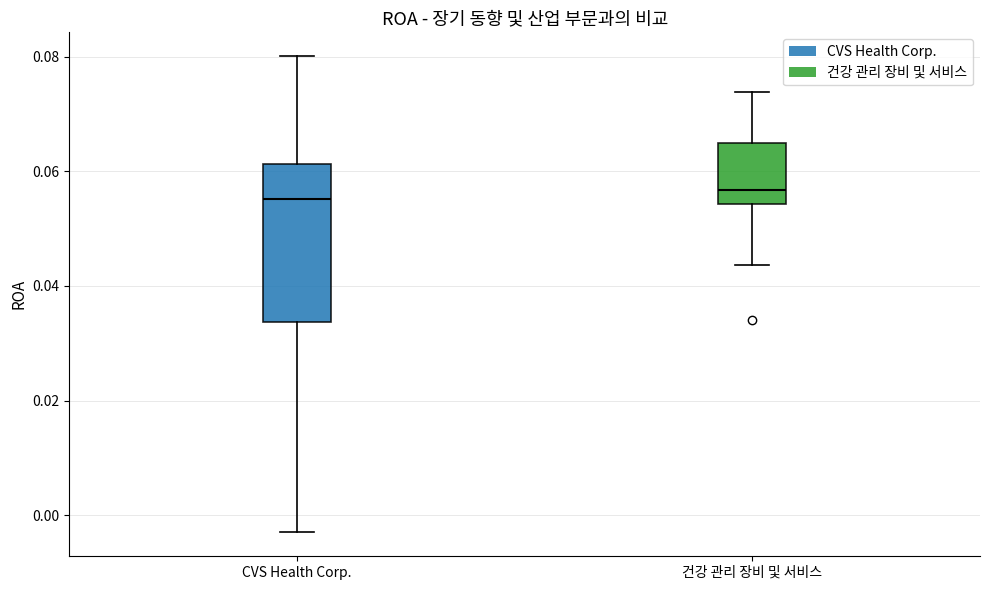

Where does the median line of the box for 건강 관리 장비 및 서비스 sit on the y-axis? The values are not printed on the chart, so give them approximately, as read against the axis.

0.056